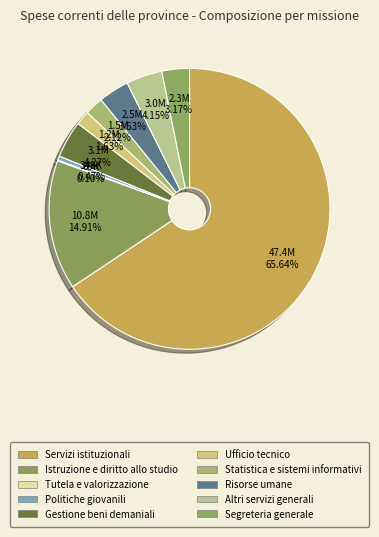

To the nearest percent, what percentage of the pie is Gestione beni demaniali?

4%